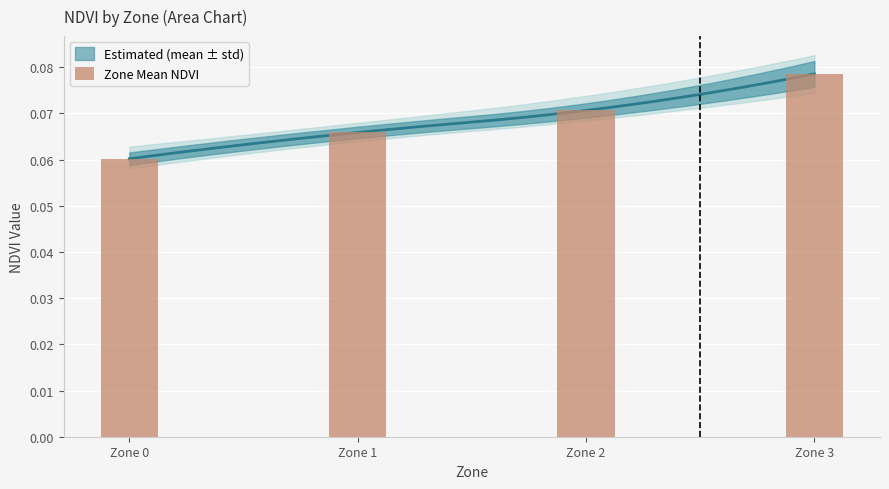

What value does the data have at Zone 0?

0.1